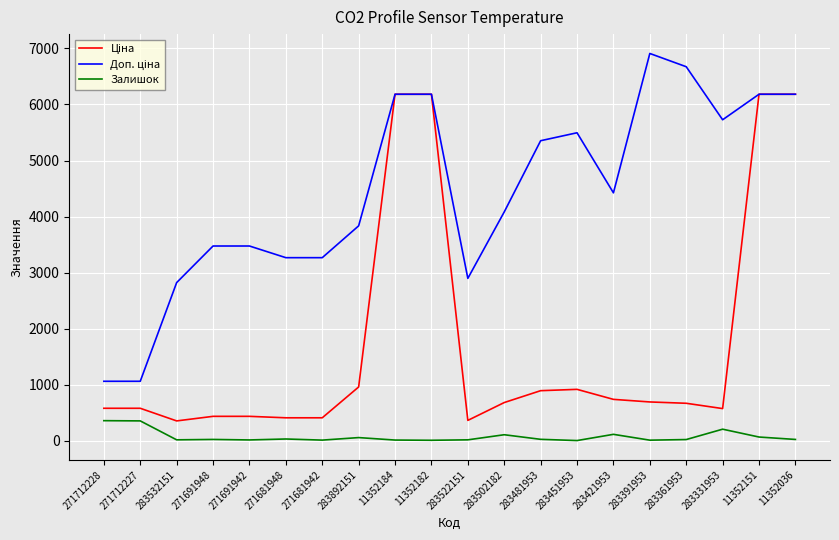

What is the greatest value displayed?

6910.3